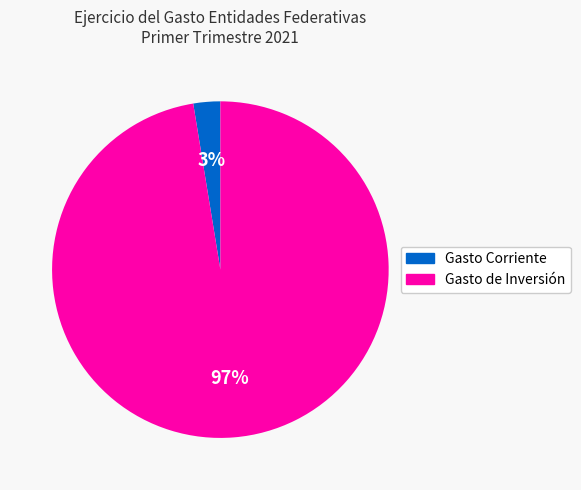

Count the number of slices in the pie.

2